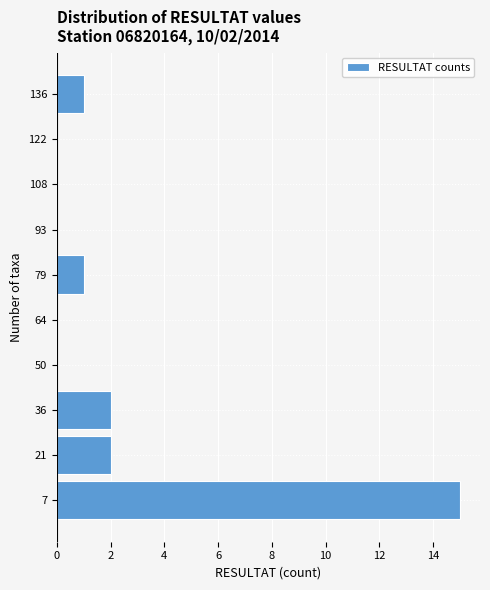

Which range on the y-axis has the longest bar?

0.0 to 14.4